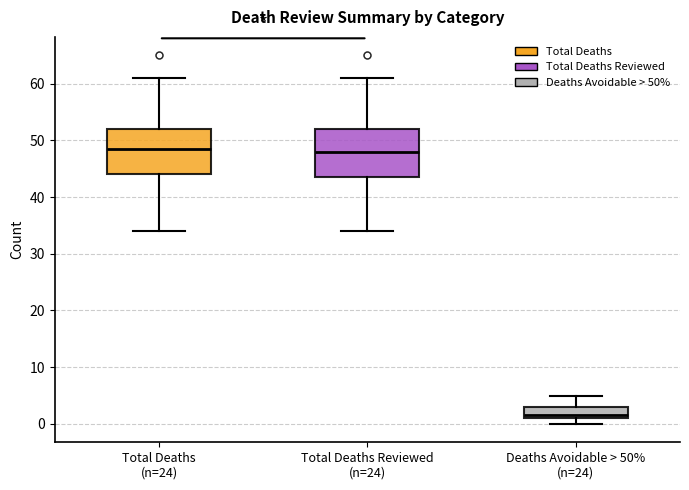

Where is the lower edge of the box for Total Deaths Reviewed (n=24) on the y-axis? The values are not printed on the chart, so give them approximately, as read against the axis.

44